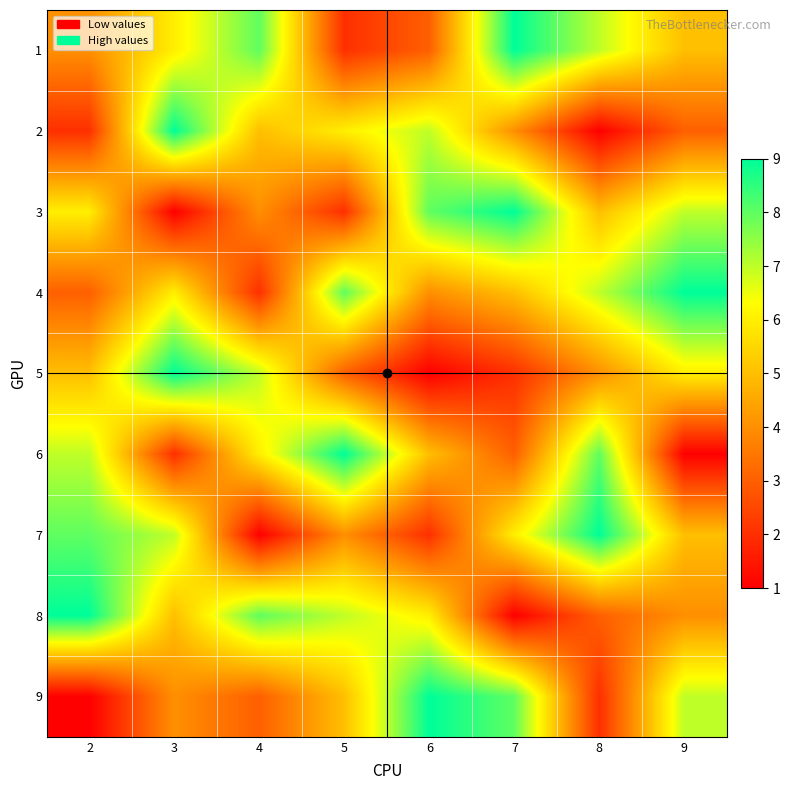

What is the spread (max minus min) of values at 2?

8